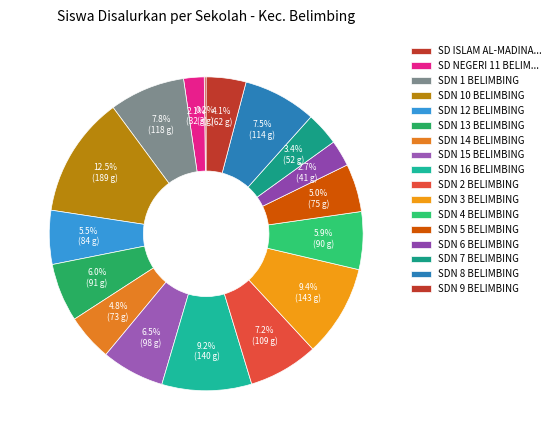

How many segments does this pie chart have?

17